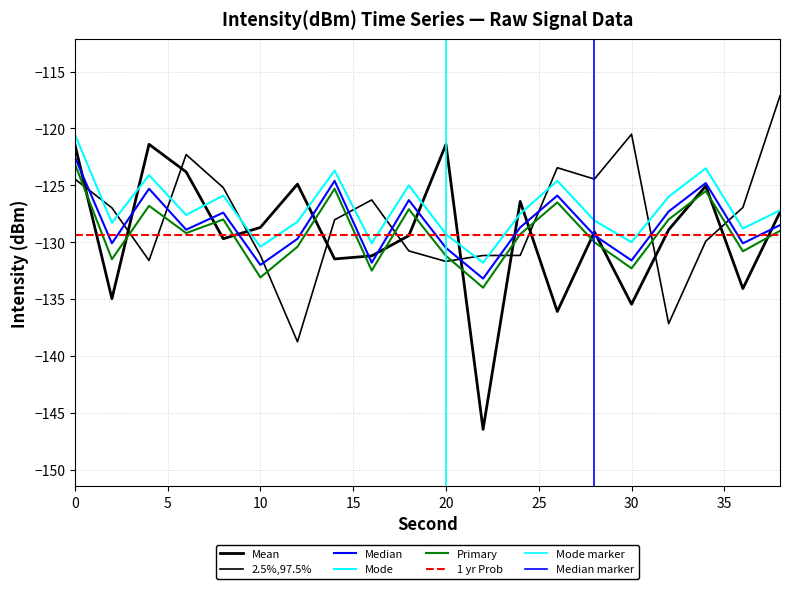

At how many categories does at least one series exceed -135?

20